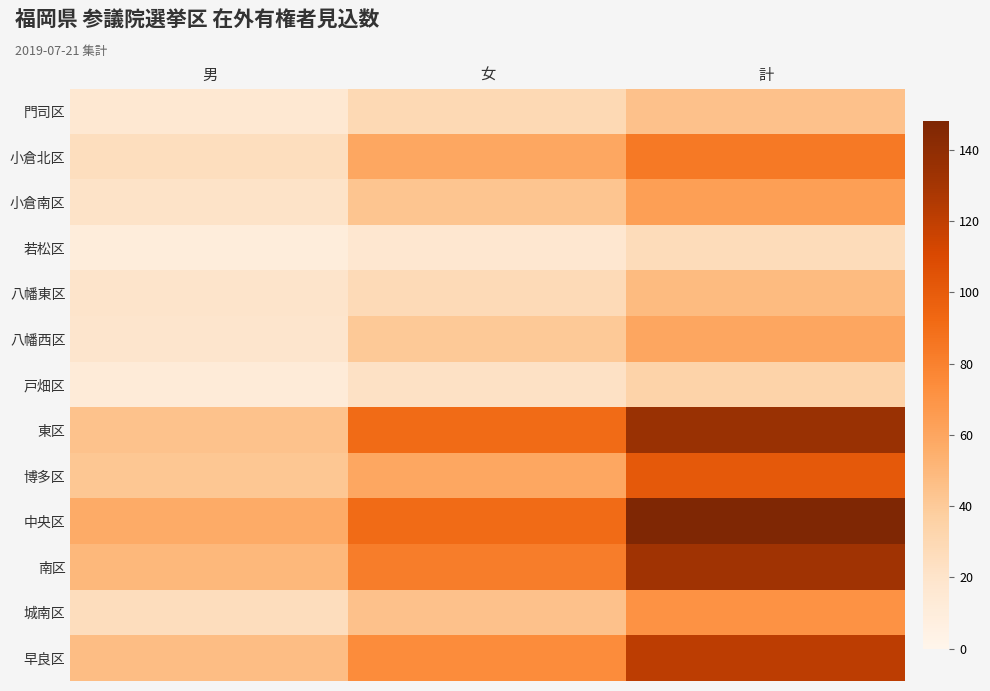

Which series has the largest total across all categories?

中央区